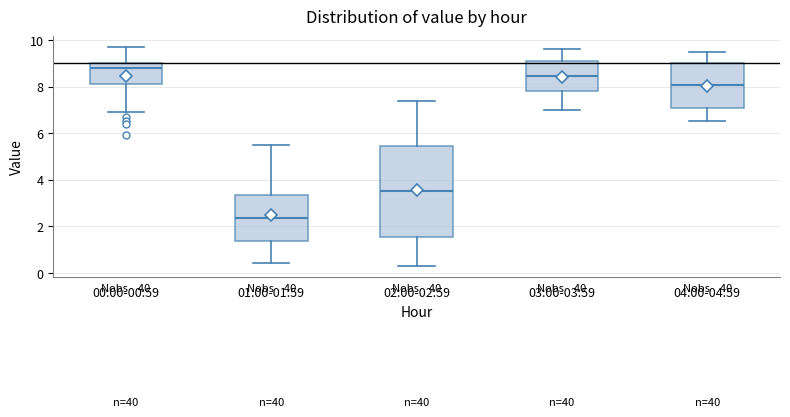

Reading left to right, read every box against the y-axis: the position of its median line, the range the box covers, and the ends of its whiskers. The values are not printed on the chart, so give them approximately, as read against the axis.

00:00-00:59: median 8.8, box 8.2 to 9.0, whiskers 7.0 to 9.8
01:00-01:59: median 2.4, box 1.4 to 3.4, whiskers 0.4 to 5.6
02:00-02:59: median 3.6, box 1.6 to 5.4, whiskers 0.4 to 7.4
03:00-03:59: median 8.4, box 7.8 to 9.2, whiskers 7.0 to 9.6
04:00-04:59: median 8.0, box 7.0 to 9.0, whiskers 6.6 to 9.6